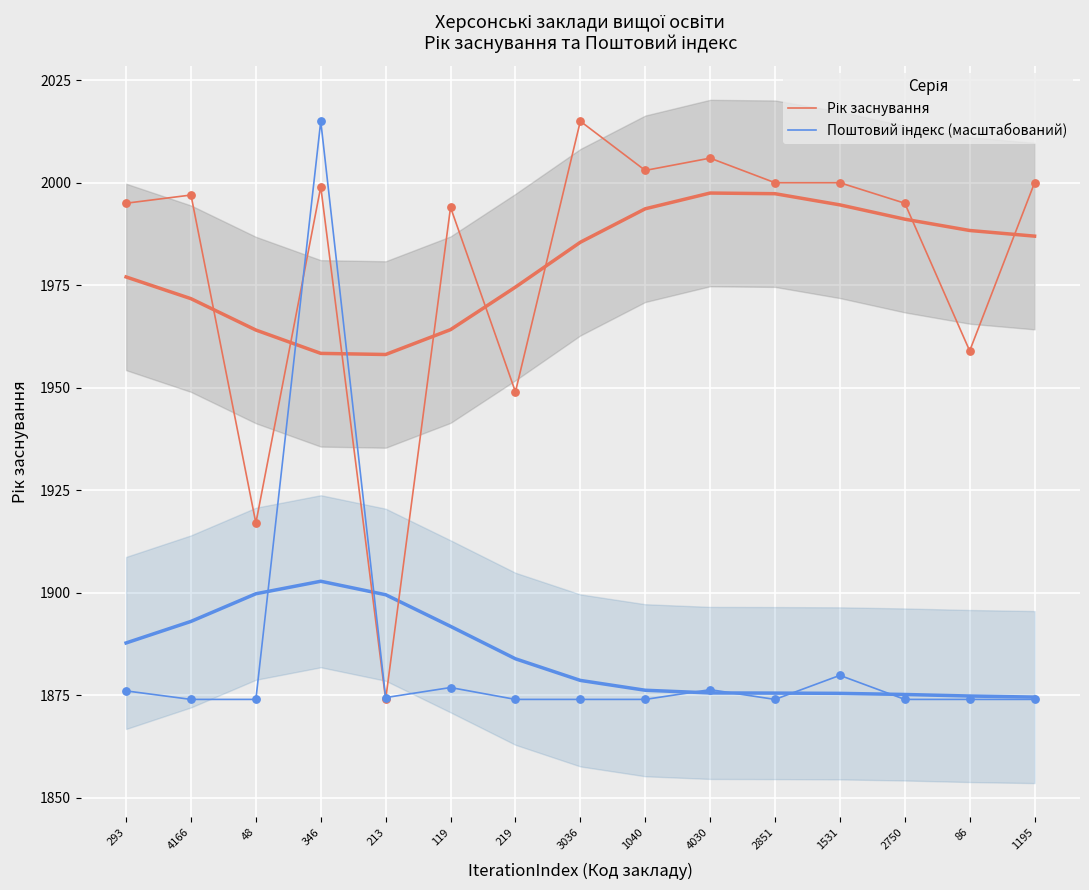

Which series contains the highest Y value?

Рік заснування